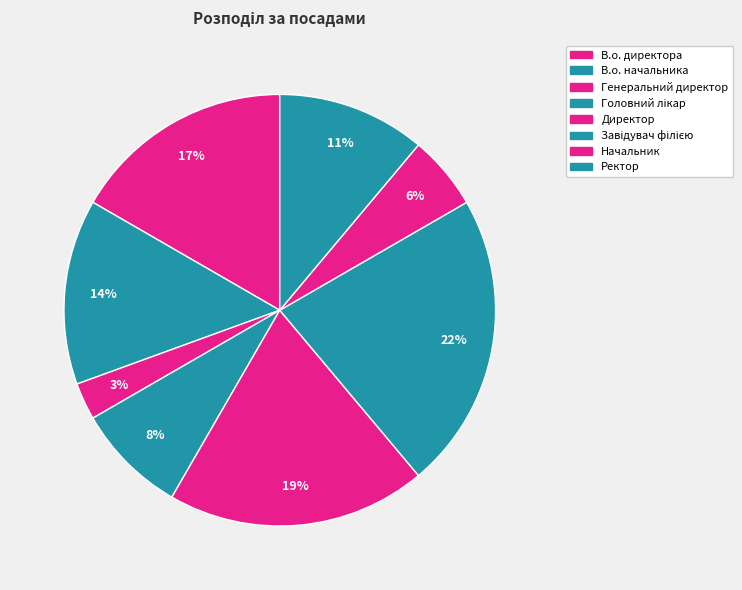

How many segments does this pie chart have?

8